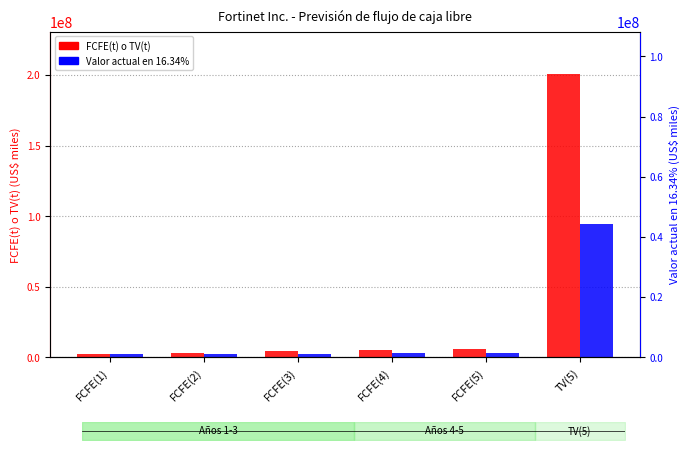

Between FCFE(3) and FCFE(5), which is larger?

FCFE(5)